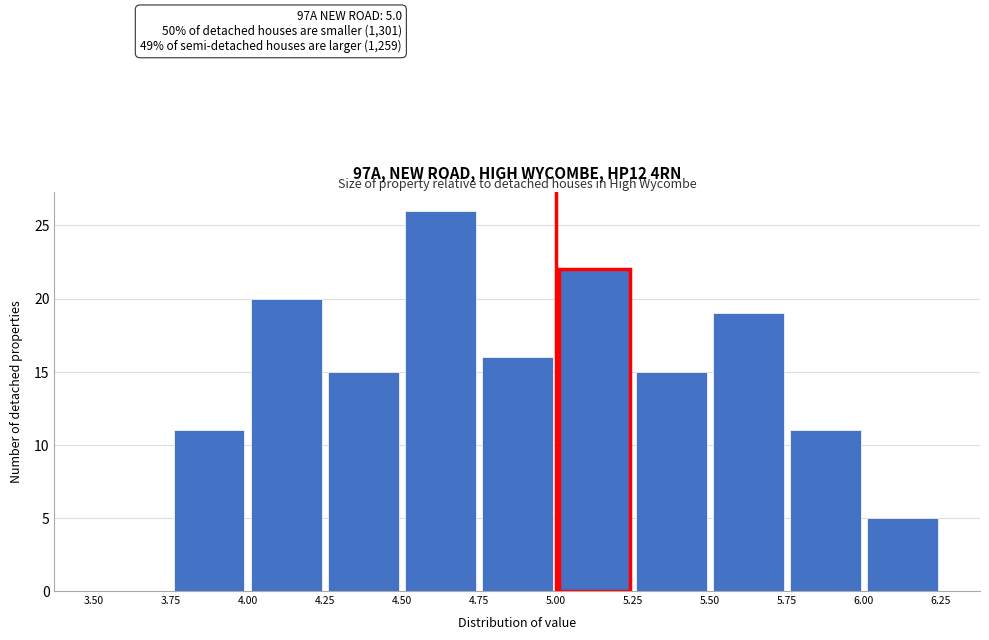

Over which range of the x-axis is the bar tallest?

4.50 to 4.75